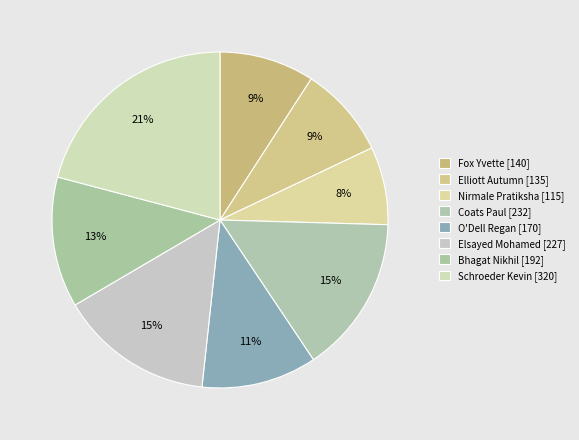

Rank the categories by value from highest to lowest.

Schroeder Kevin, Coats Paul, Elsayed Mohamed, Bhagat Nikhil, O'Dell Regan, Fox Yvette, Elliott Autumn, Nirmale Pratiksha